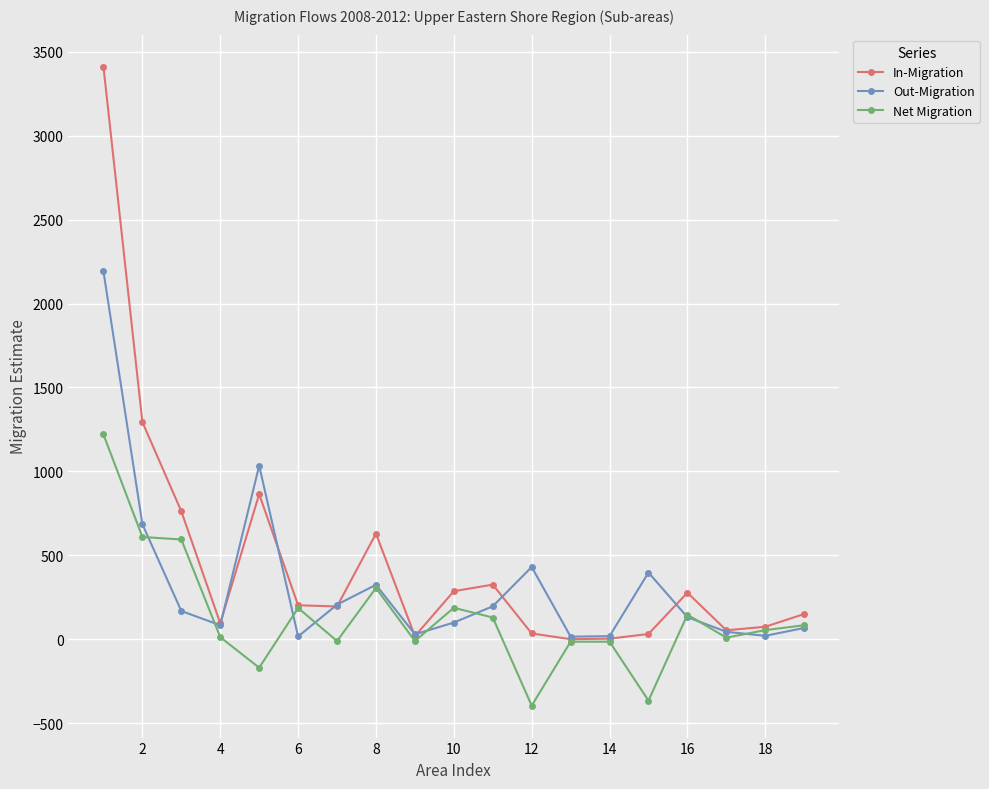

At how many categories does at least one series exceed 476?

5